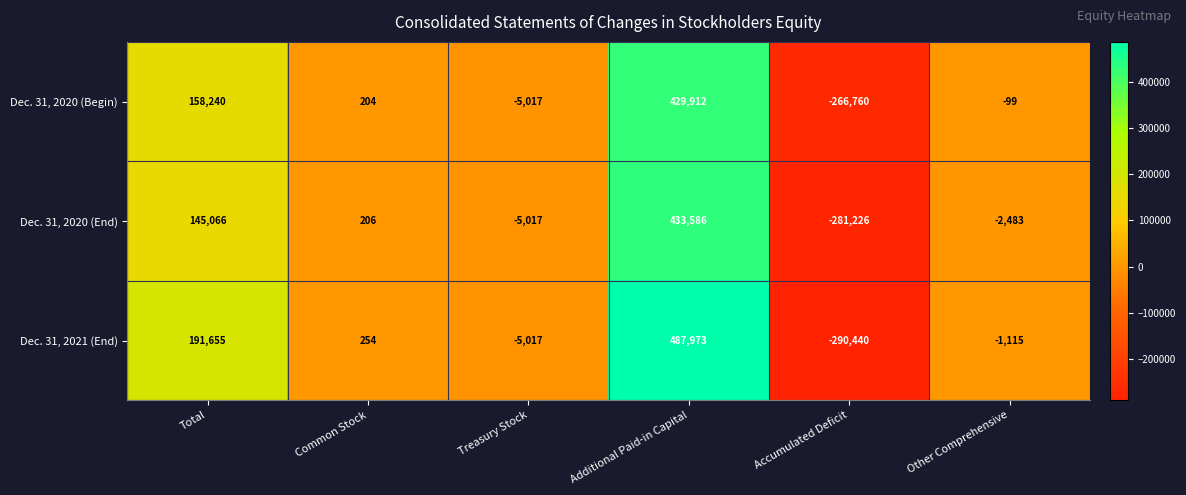

What is the smallest value displayed?

-290440